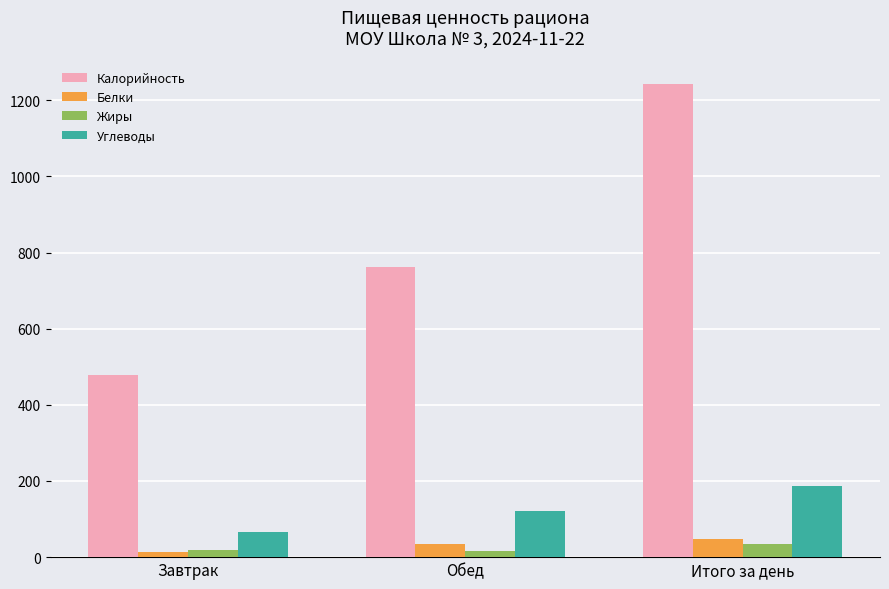

Where is Калорийность nearest to the value 860?

Обед